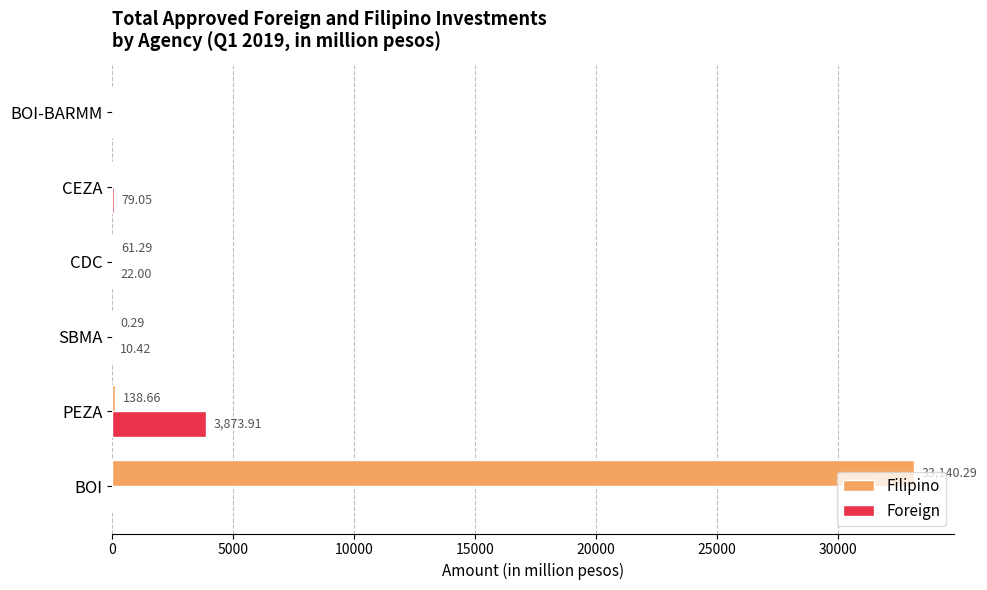

Which series has the largest total across all categories?

Filipino